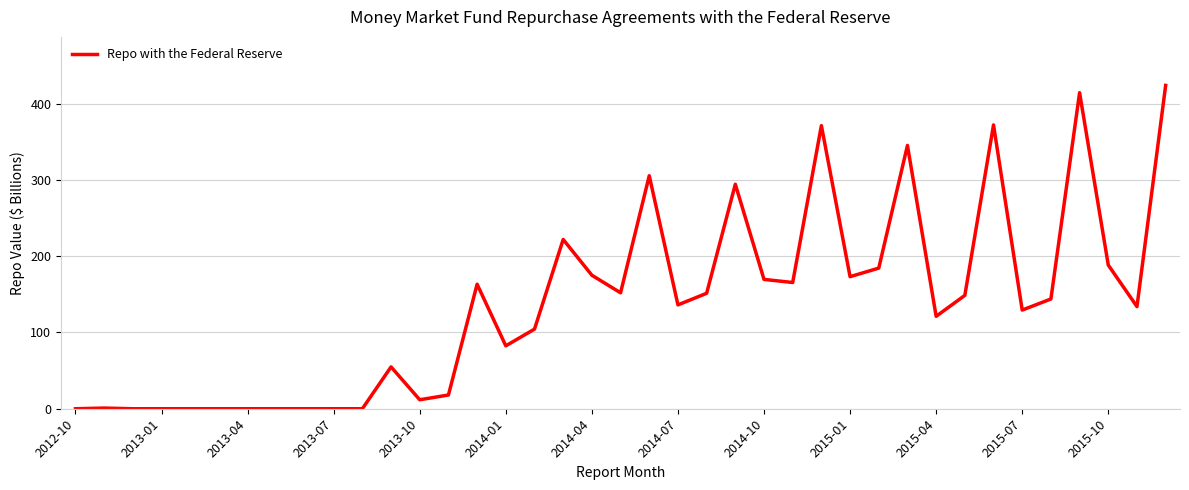

What is the maximum value shown in the chart?

424.0